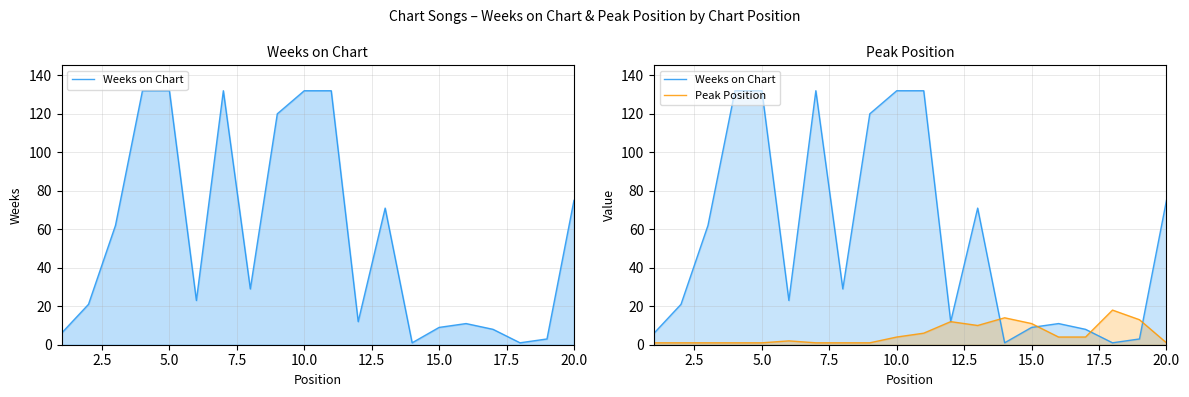

What is the average value of the Weeks on Chart series?

56